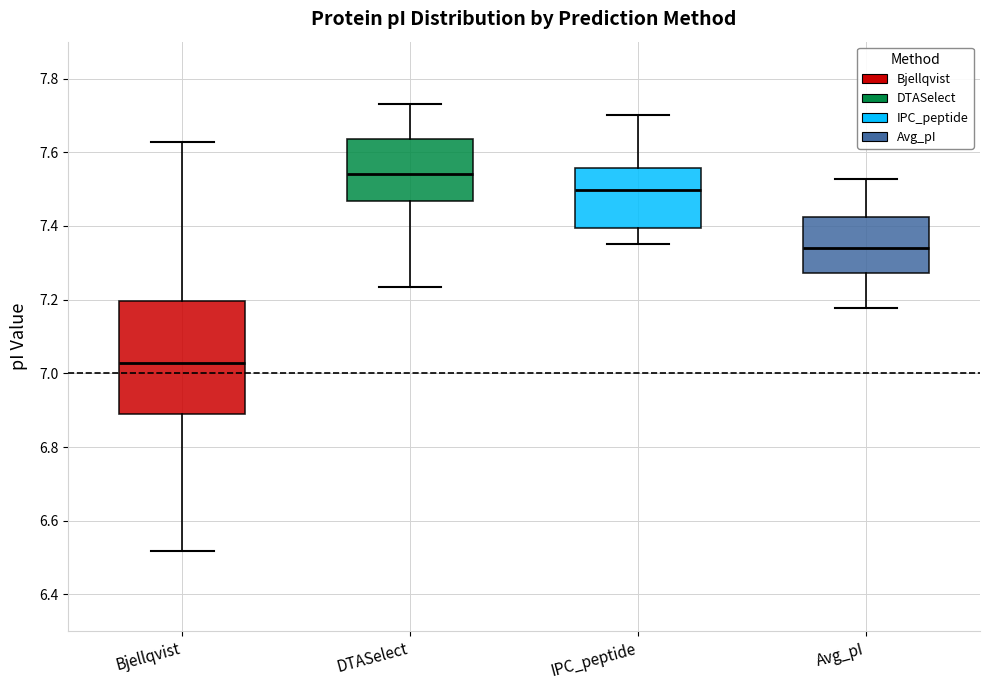

Reading left to right, read every box against the y-axis: the position of its median line, the range the box covers, and the ends of its whiskers. The values are not printed on the chart, so give them approximately, as read against the axis.

Bjellqvist: median 7.02, box 6.90 to 7.20, whiskers 6.52 to 7.62
DTASelect: median 7.54, box 7.46 to 7.64, whiskers 7.24 to 7.74
IPC_peptide: median 7.50, box 7.40 to 7.56, whiskers 7.36 to 7.70
Avg_pI: median 7.34, box 7.28 to 7.42, whiskers 7.18 to 7.52